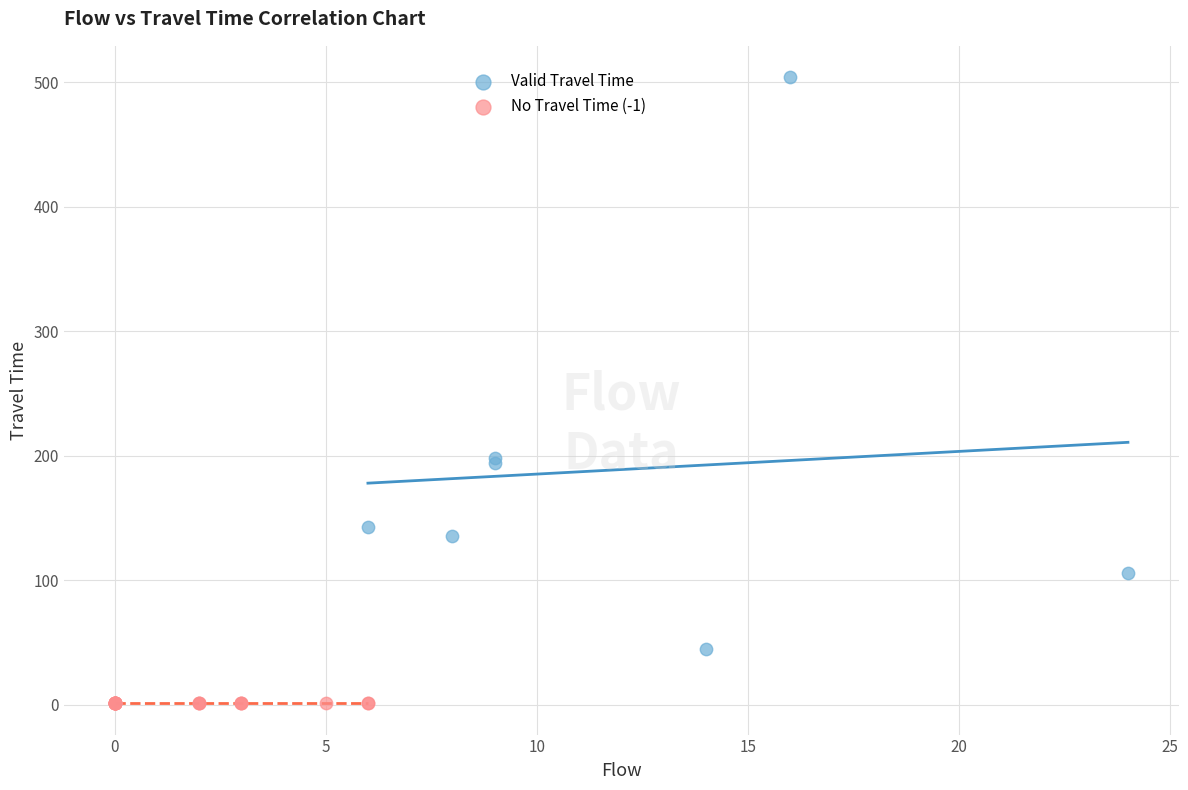

What are all the series names shown in the legend?

Valid Travel Time, No Travel Time (-1)